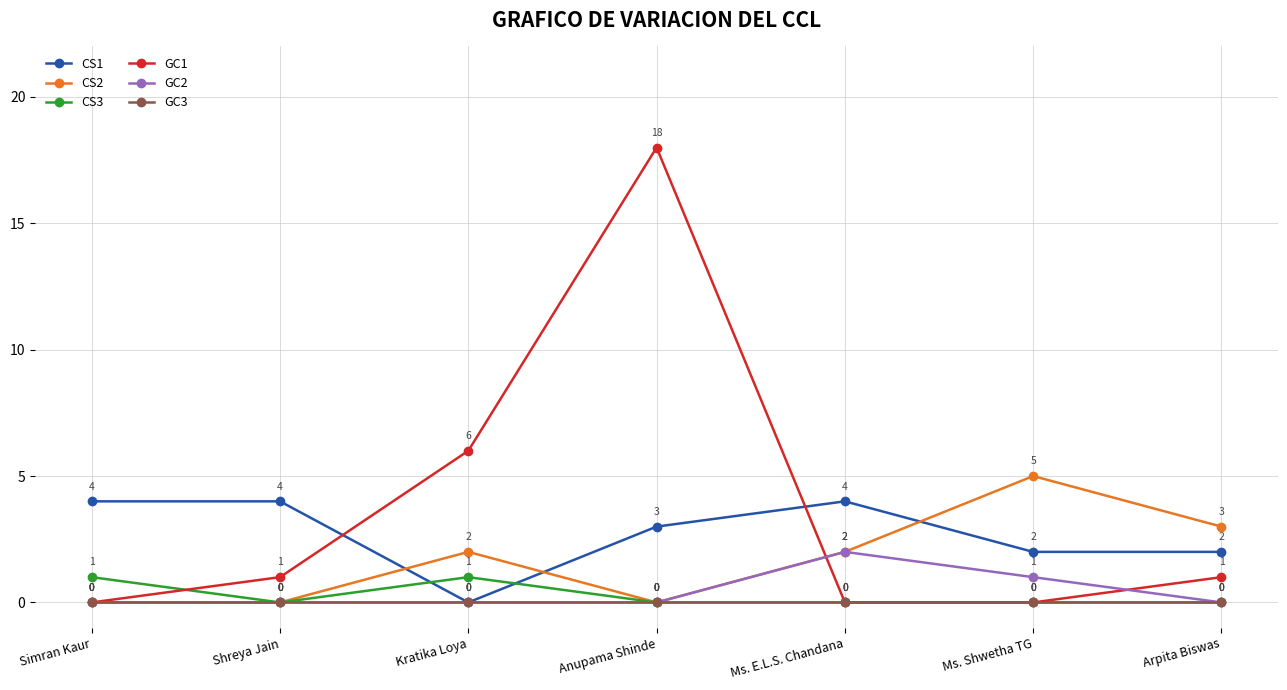

What position from the right is Anupama Shinde?

4